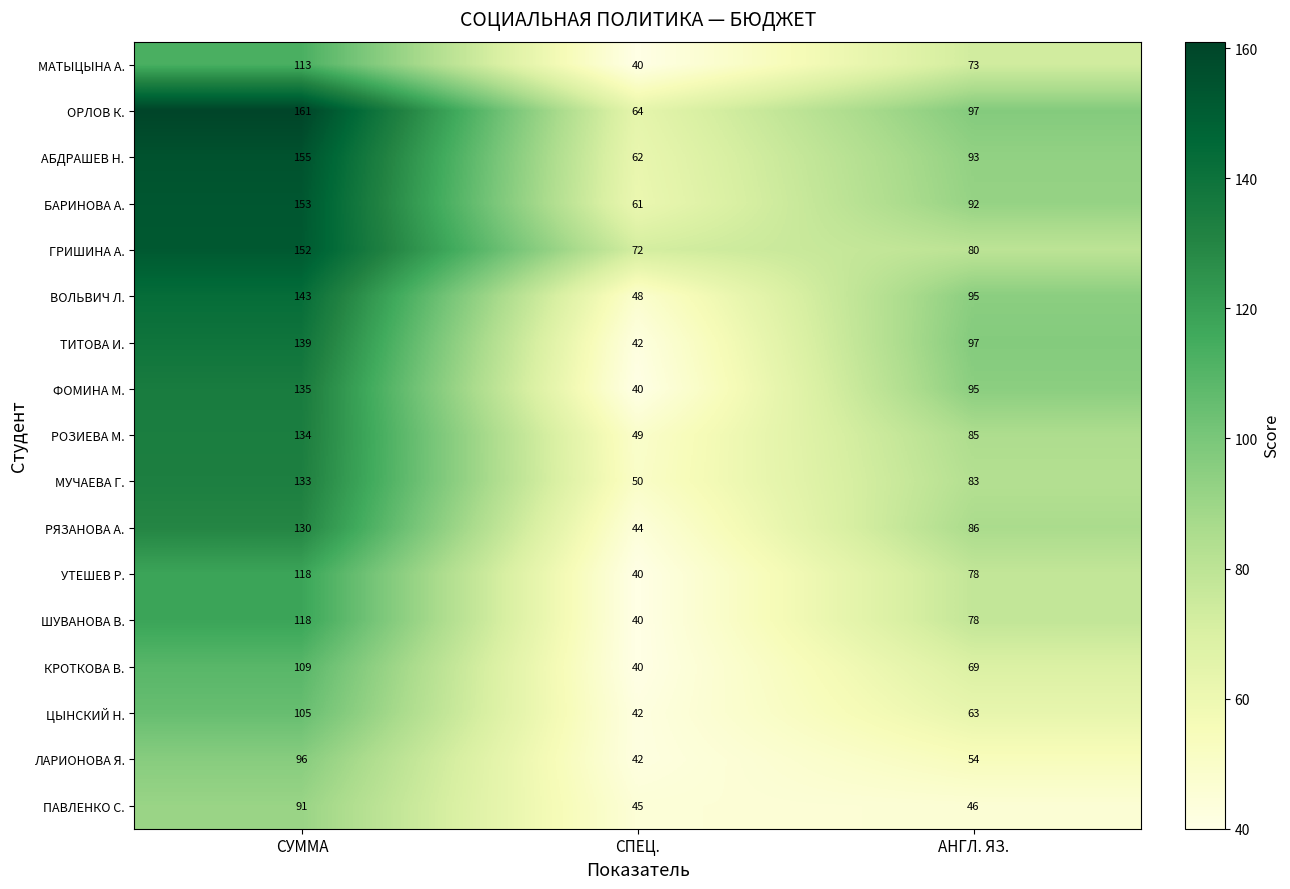

Rank the categories by ВОЛЬВИЧ Л. value from lowest to highest.

СПЕЦ., АНГЛ. ЯЗ., СУММА